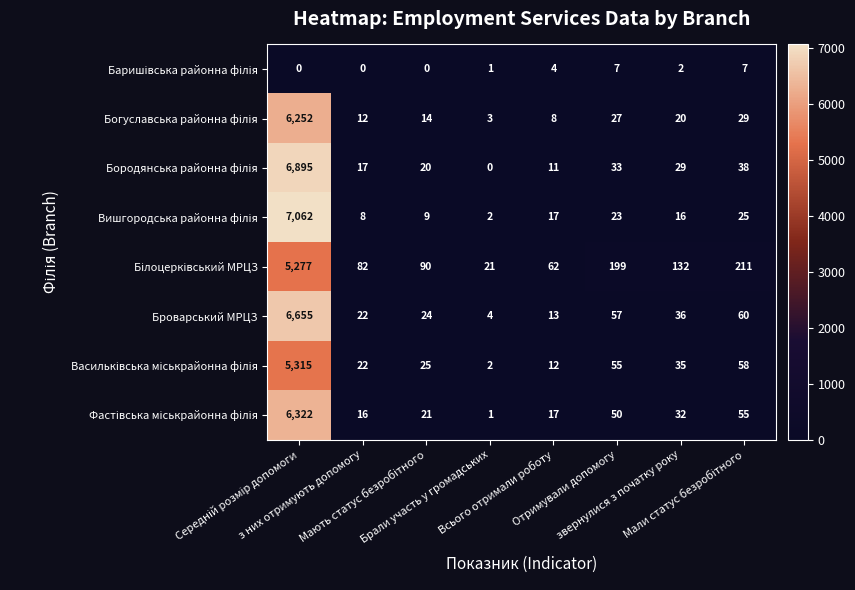

How many data points does each series have?

8